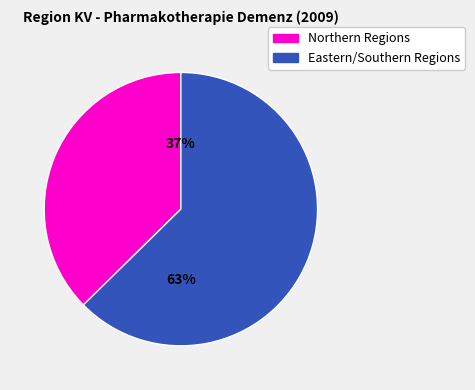

Is there any slice that represents more than half of the pie?

Yes